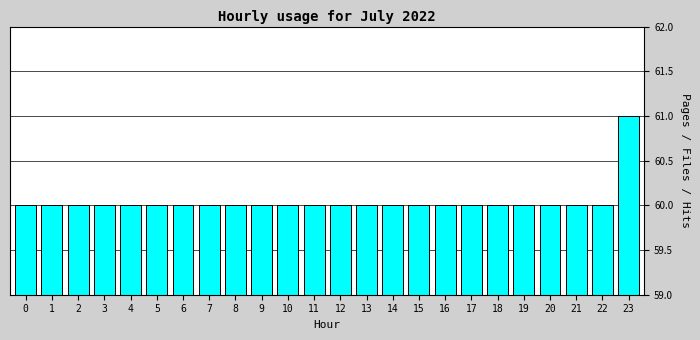

Reading left to right, what are all the values shown in this chart?

0=60	1=60	2=60	3=60	4=60	5=60	6=60	7=60	8=60	9=60	10=60	11=60	12=60	13=60	14=60	15=60	16=60	17=60	18=60	19=60	20=60	21=60	22=60	23=61